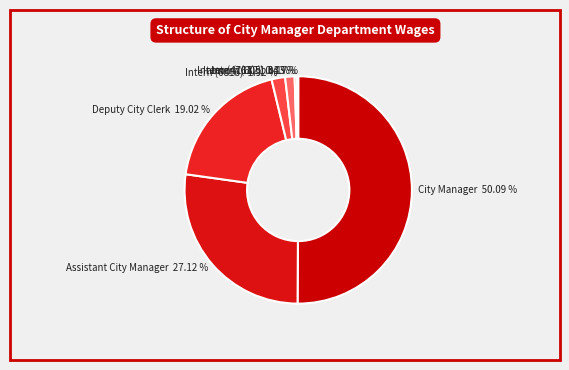

What is the majority slice?

City Manager